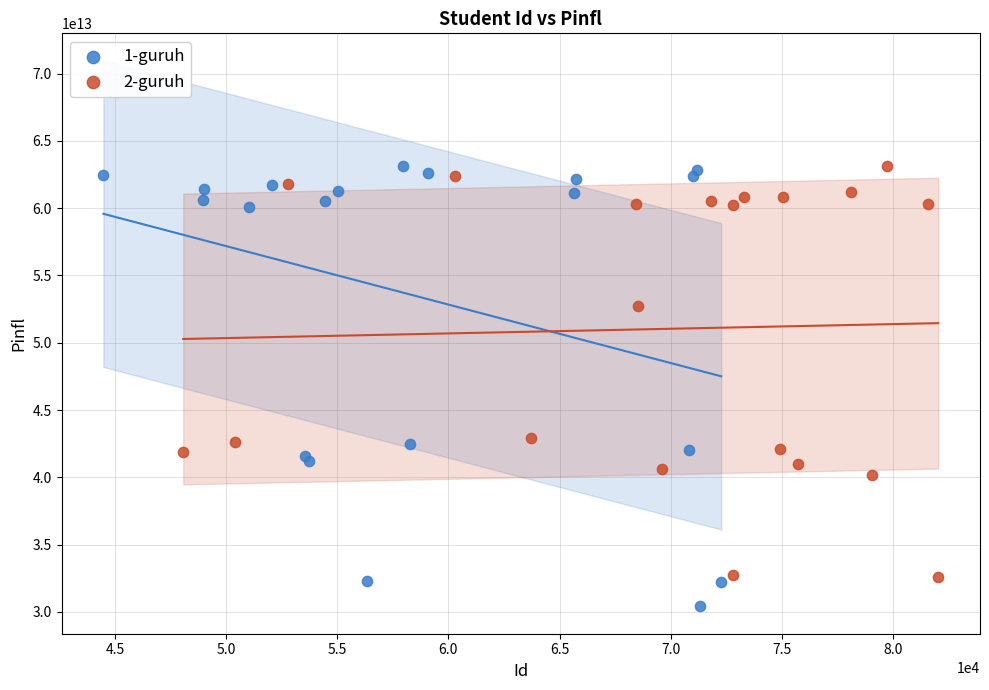

Which series reaches the minimum Y coordinate?

1-guruh